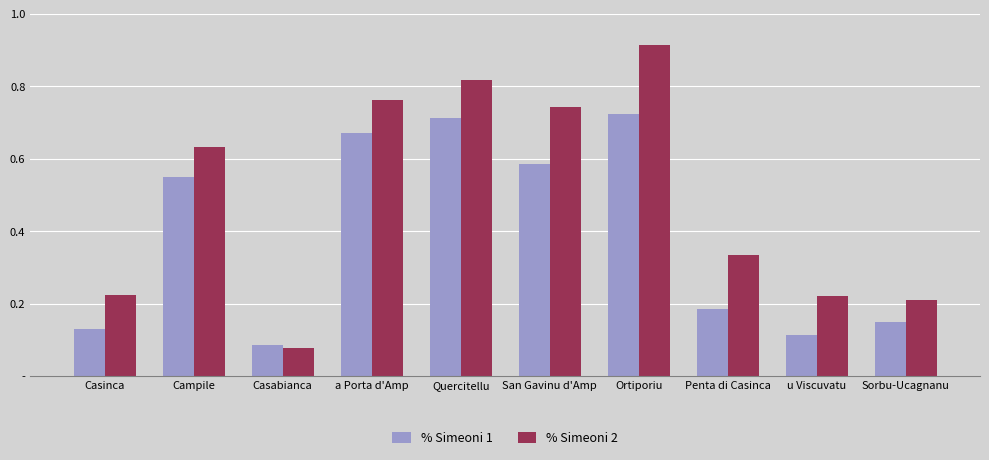

Which category has the highest value in the % Simeoni 2 series?

Ortiporiu